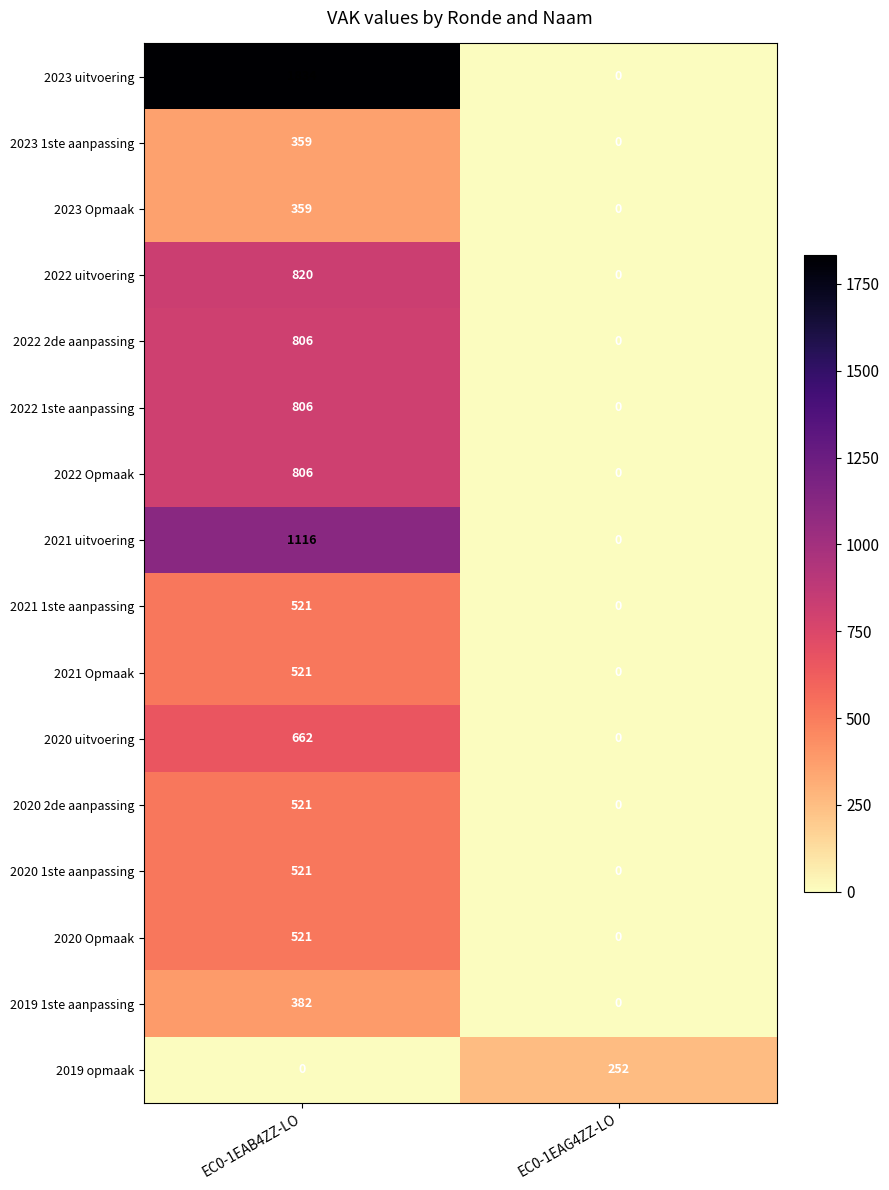

Which series has the widest spread of values?

2023 uitvoering